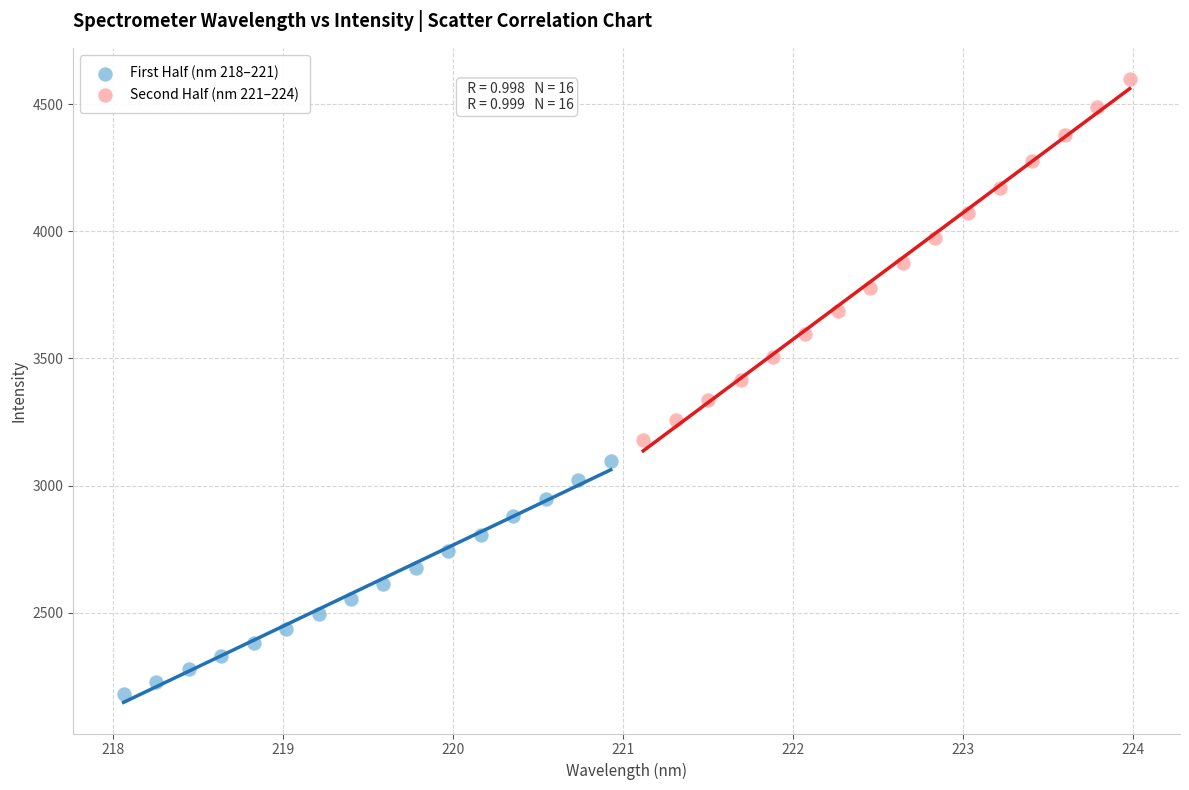

Which series has the largest Y range (max minus min)?

Second Half (nm 221–224)